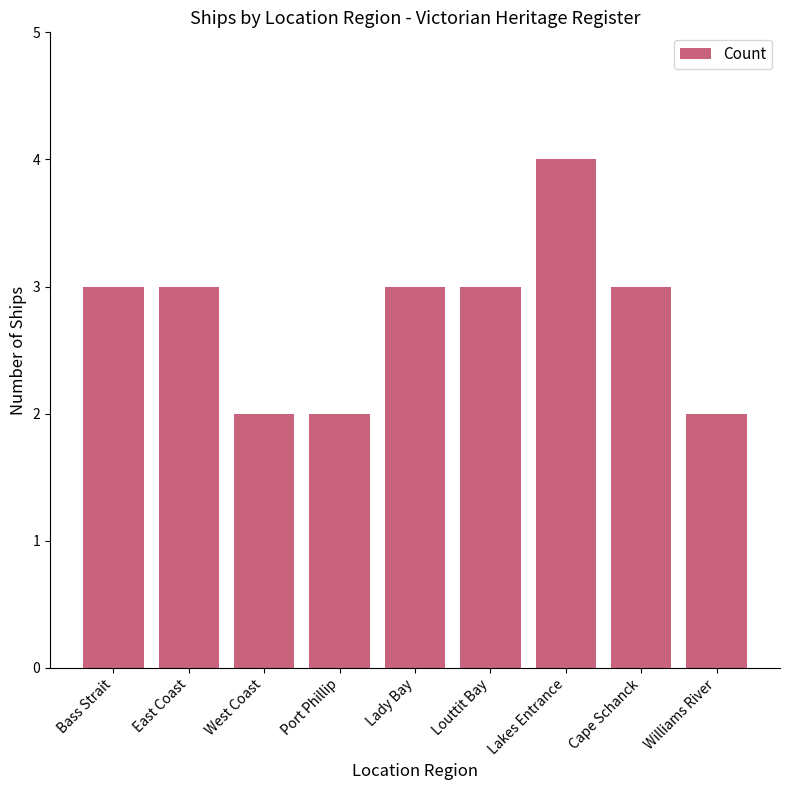

Which has a higher value, Port Phillip or Bass Strait?

Bass Strait